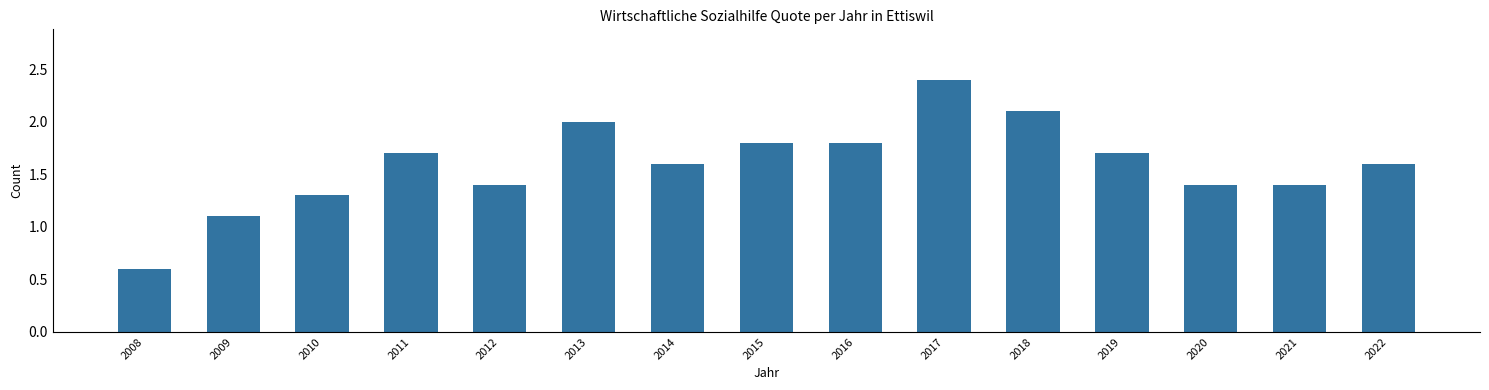

Reading left to right, extract all data points from this chart.

2008=0.6	2009=1.1	2010=1.3	2011=1.7	2012=1.4	2013=2.0	2014=1.6	2015=1.8	2016=1.8	2017=2.4	2018=2.1	2019=1.7	2020=1.4	2021=1.4	2022=1.6